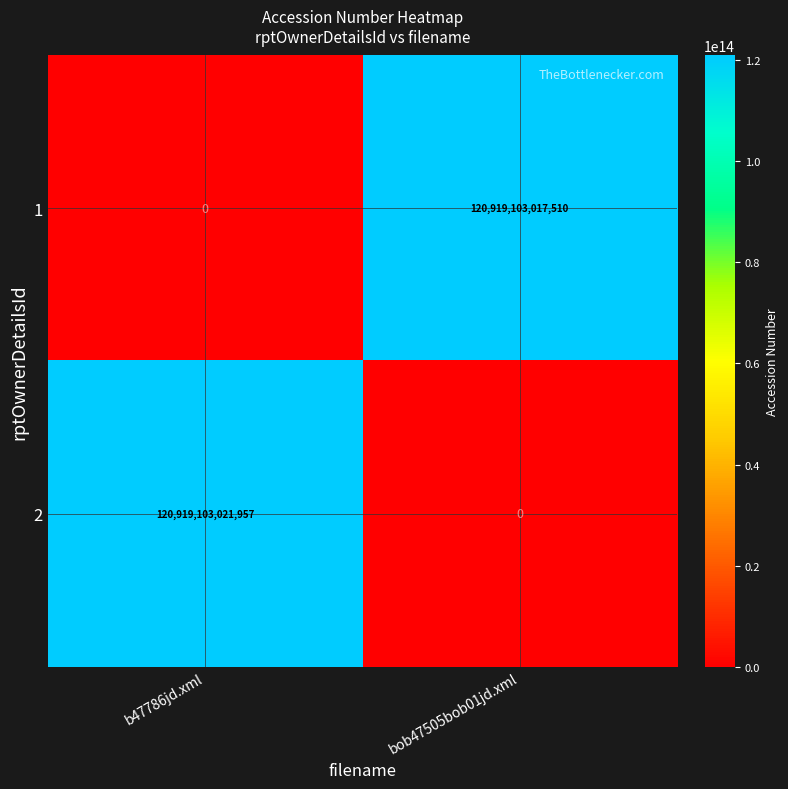

What is the difference between the maximum and minimum values in the 2 series?

120919103021957